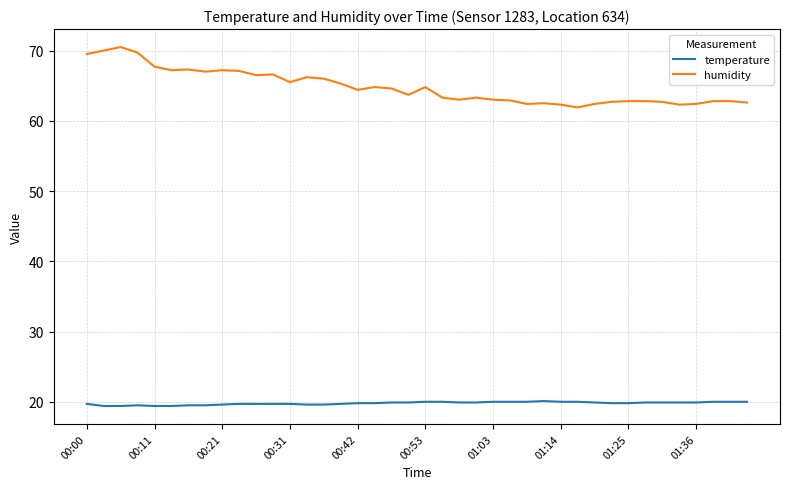

Rank the series by their maximum value, from highest to lowest.

humidity, temperature